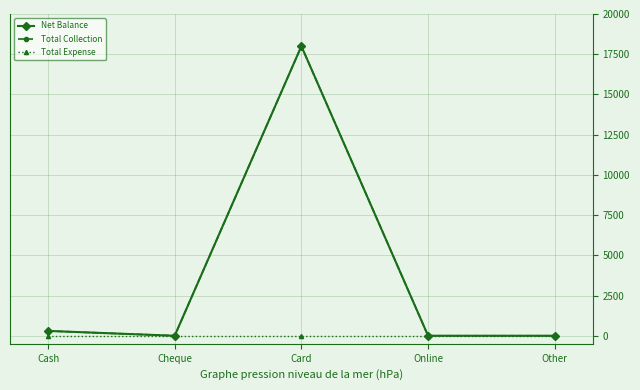

At which category does Total Collection reach its first local peak?

Card